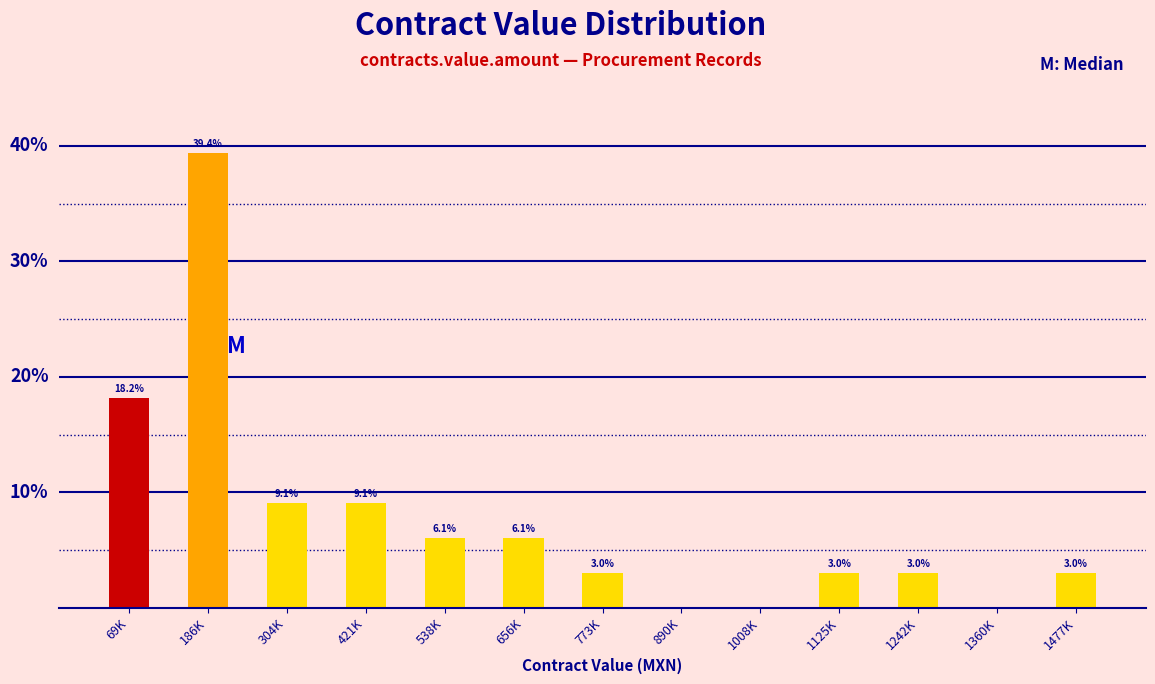

Which has a higher value, 304K or 890K?

304K